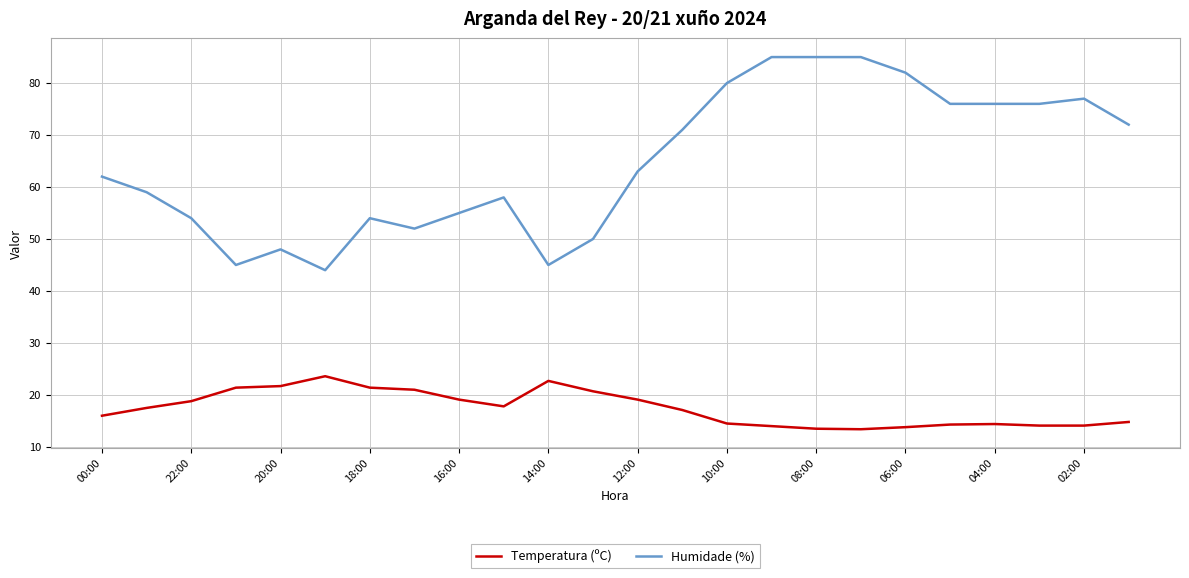

Which series has the largest total across all categories?

Humidade (%)